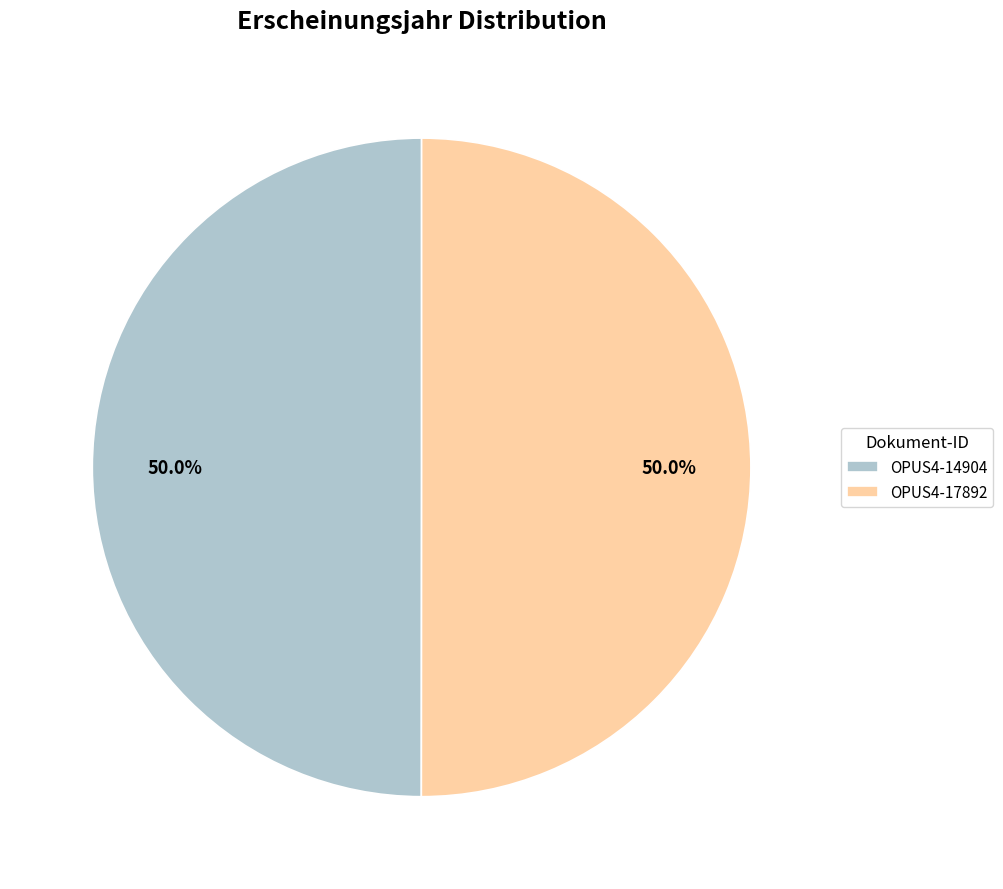

Combined, what portion of the pie is OPUS4-17892 and OPUS4-14904?

100.0%